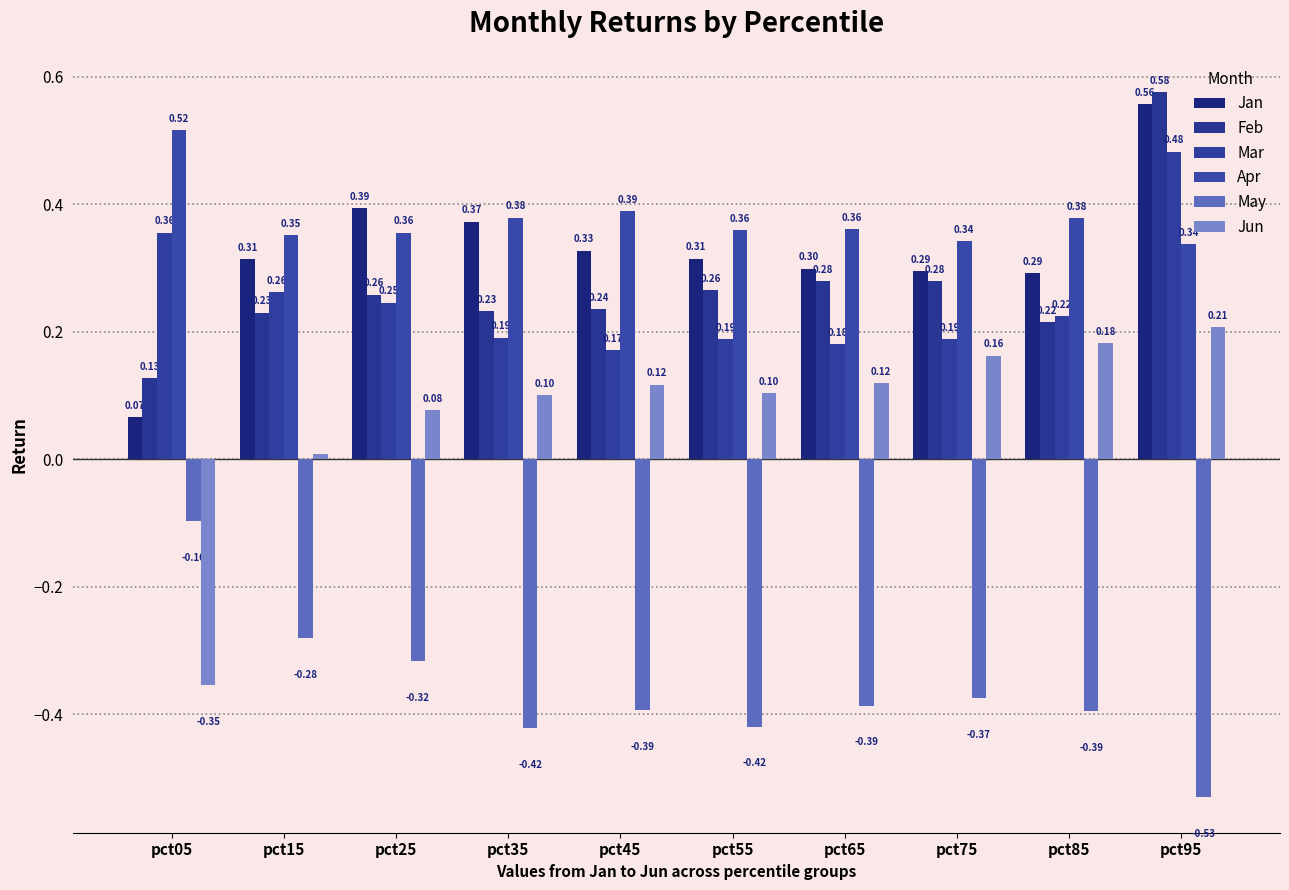

What is the difference between the maximum and minimum values in the Jan series?

0.5